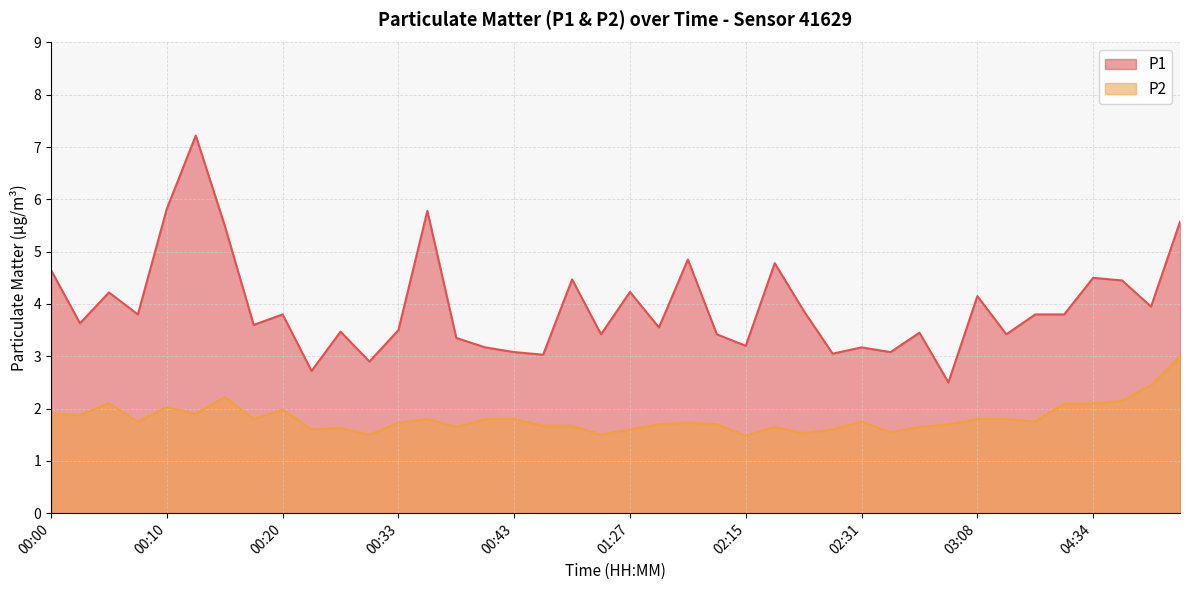

Where is P2 nearest to the value 2?

00:20